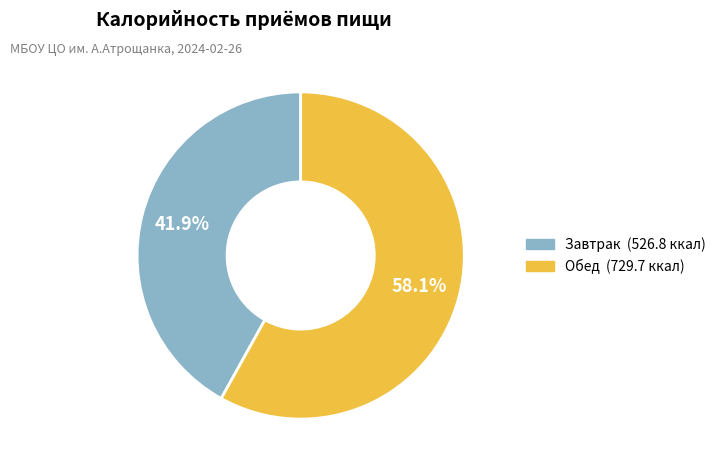

Count the number of slices in the pie.

2